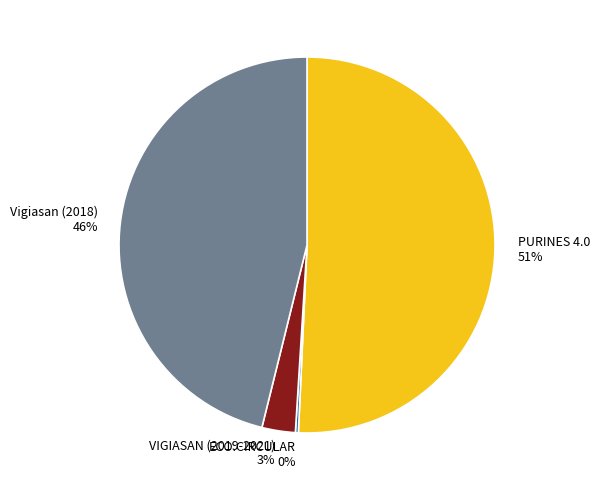

Which slice is the largest?

PURINES 4.0